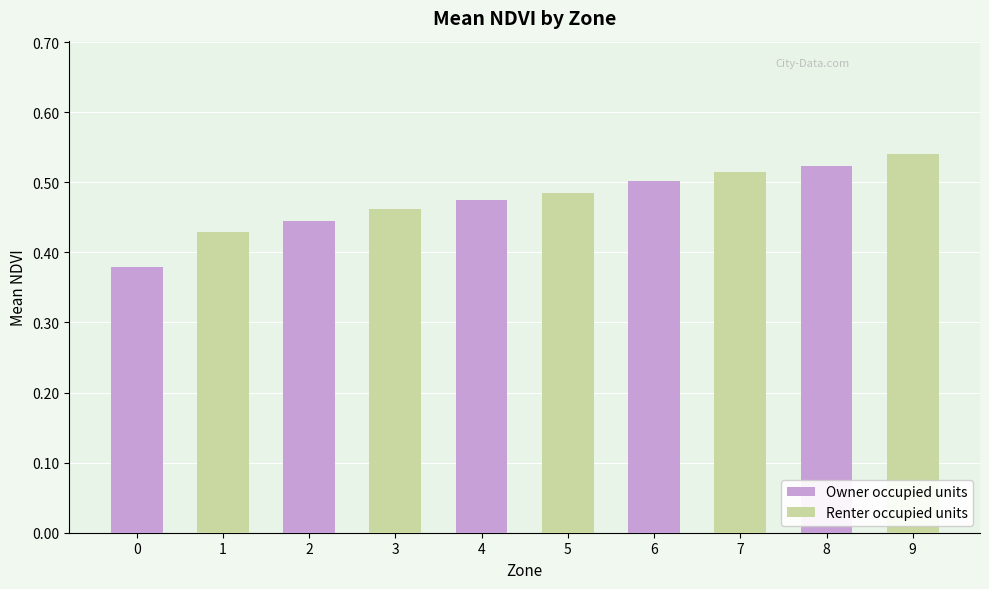

The value of Renter occupied units at 1 is 0.4. True or false?

True